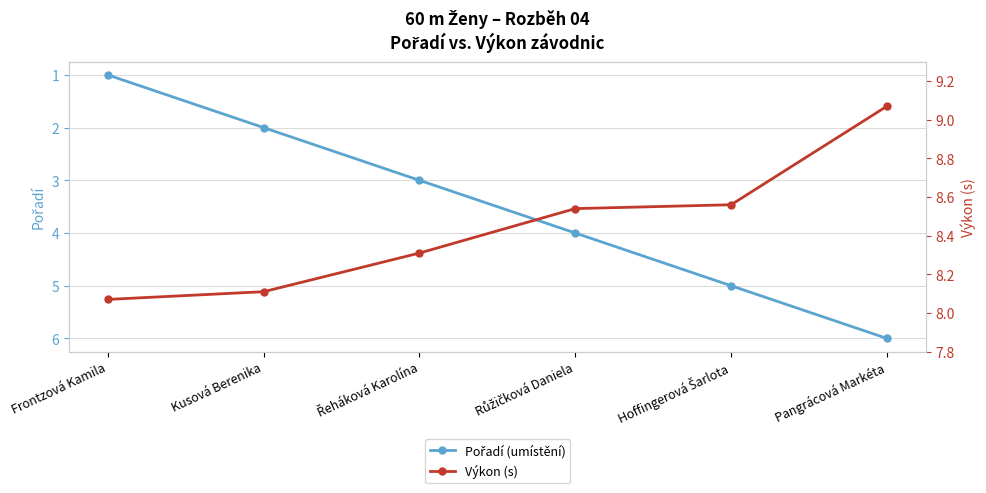

What is the value of the Výkon (s) point at the 2nd from the left?

8.1